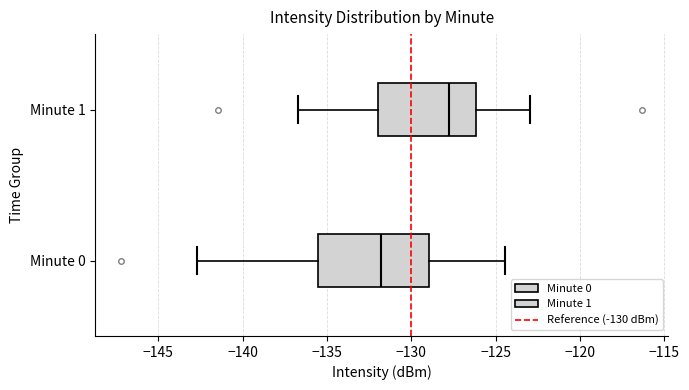

Reading bottom to top, transcribe this box plot: for each box, give where its median line is, the range the box spans, and where its two whiskers end, as read against the x-axis. The values are not printed on the chart, so give them approximately, as read against the axis.

Minute 0: median -132.0, box -135.5 to -129.0, whiskers -142.5 to -124.5
Minute 1: median -128.0, box -132.0 to -126.0, whiskers -136.5 to -123.0